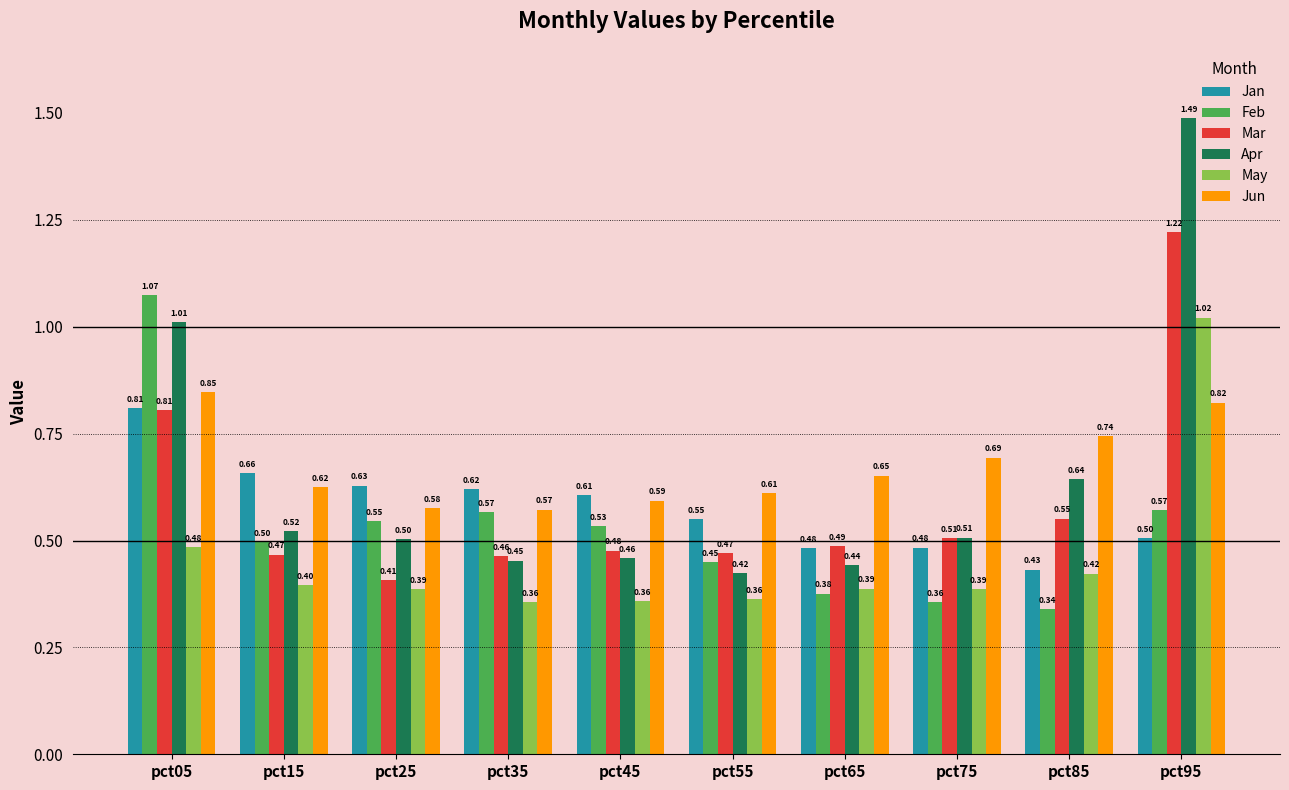

Which series has the widest spread of values?

Apr